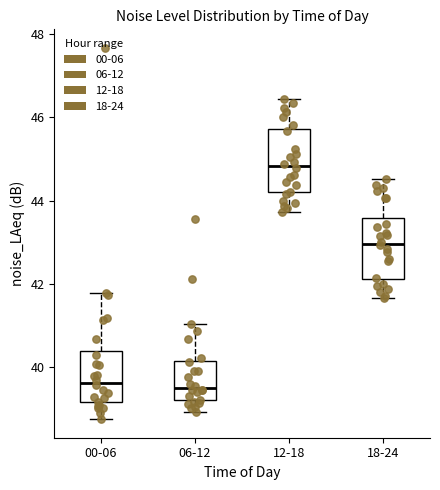

Where is the lower edge of the box for 18-24 on the y-axis? The values are not printed on the chart, so give them approximately, as read against the axis.

42.2